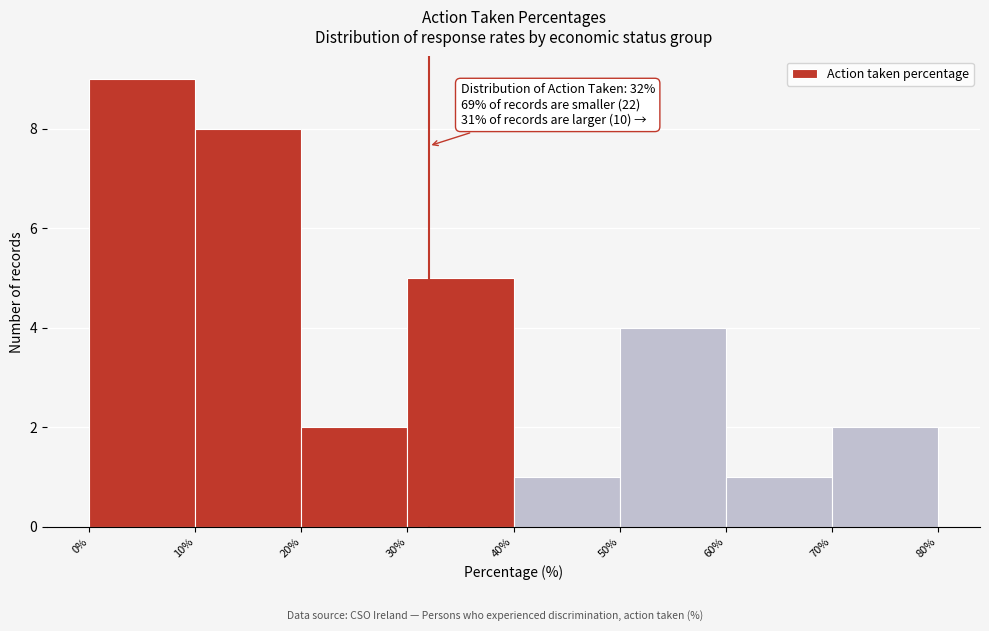

Which range on the x-axis has the tallest bar?

0% to 10%